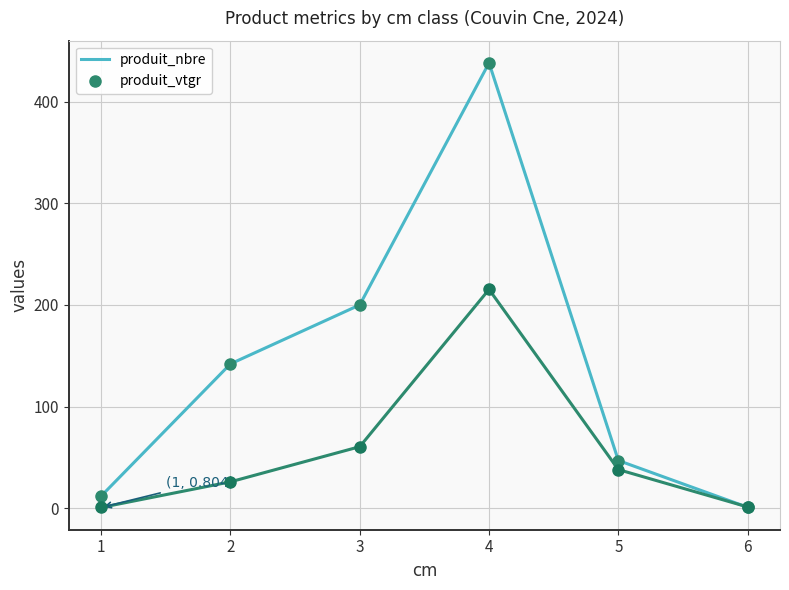

What is the total value across all series at 5?

85.1